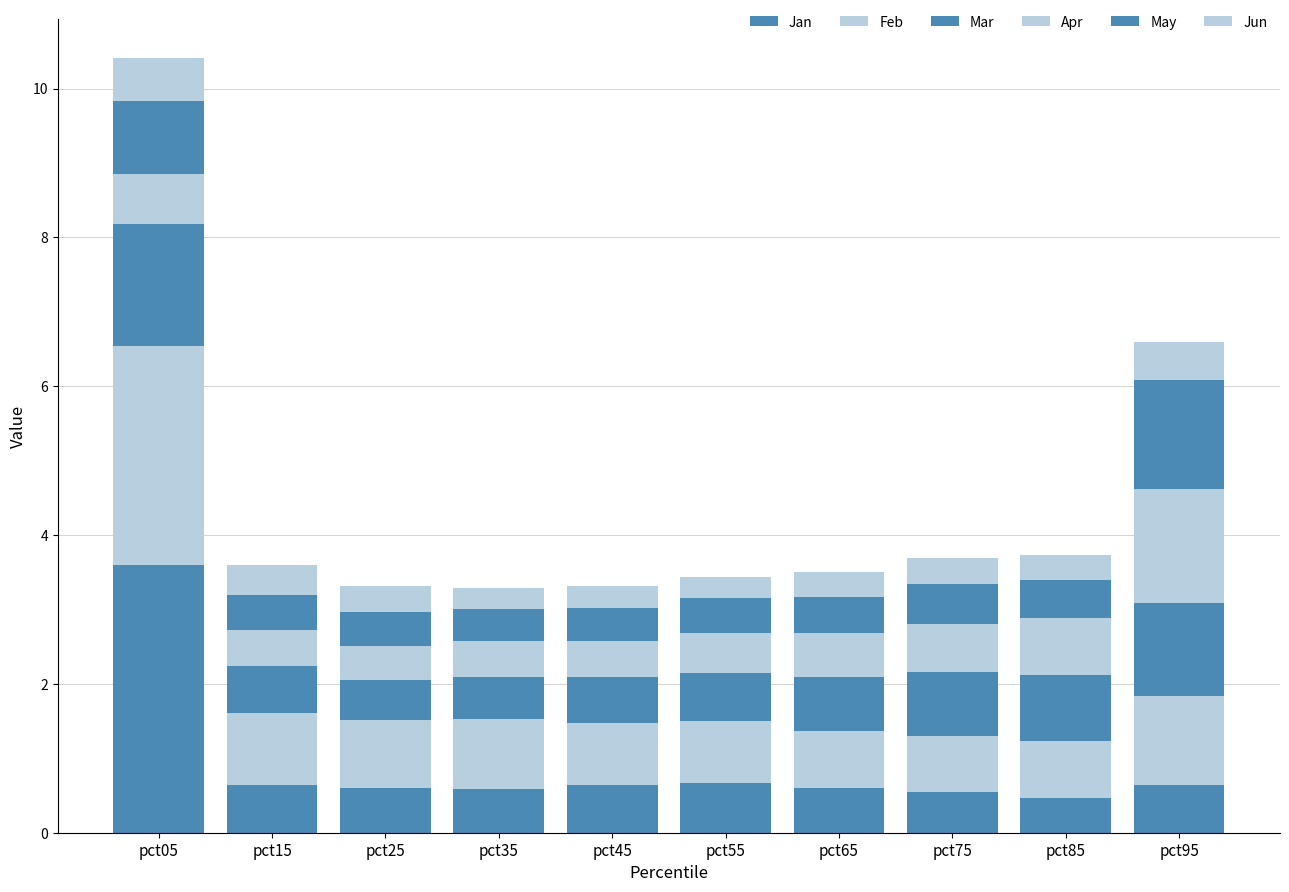

What is the difference between the second highest and minimum values in the Feb series?

0.4